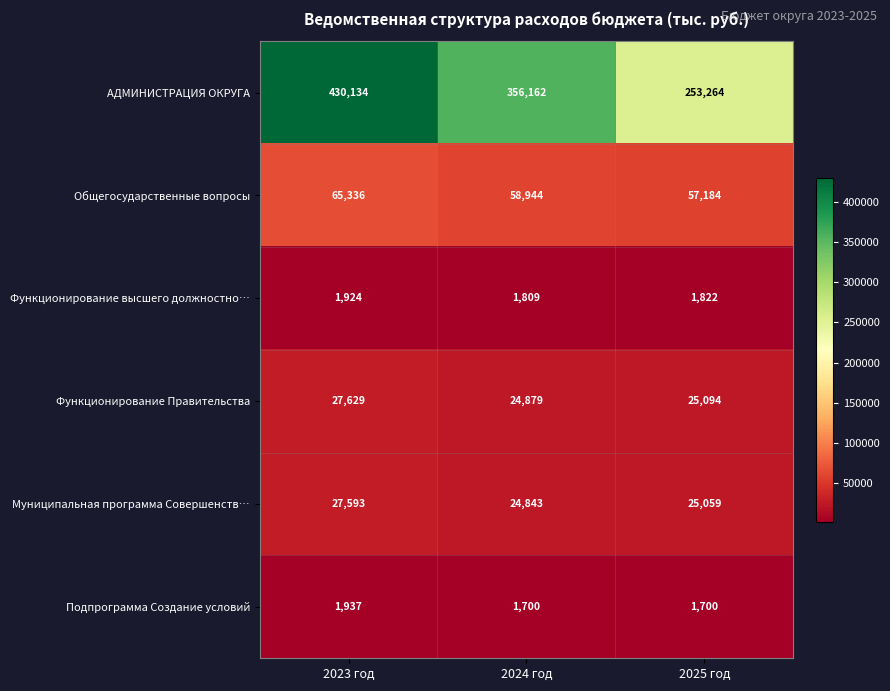

What is the difference between the АДМИНИСТРАЦИЯ ОКРУГА values at 2023 год and 2025 год?

176870